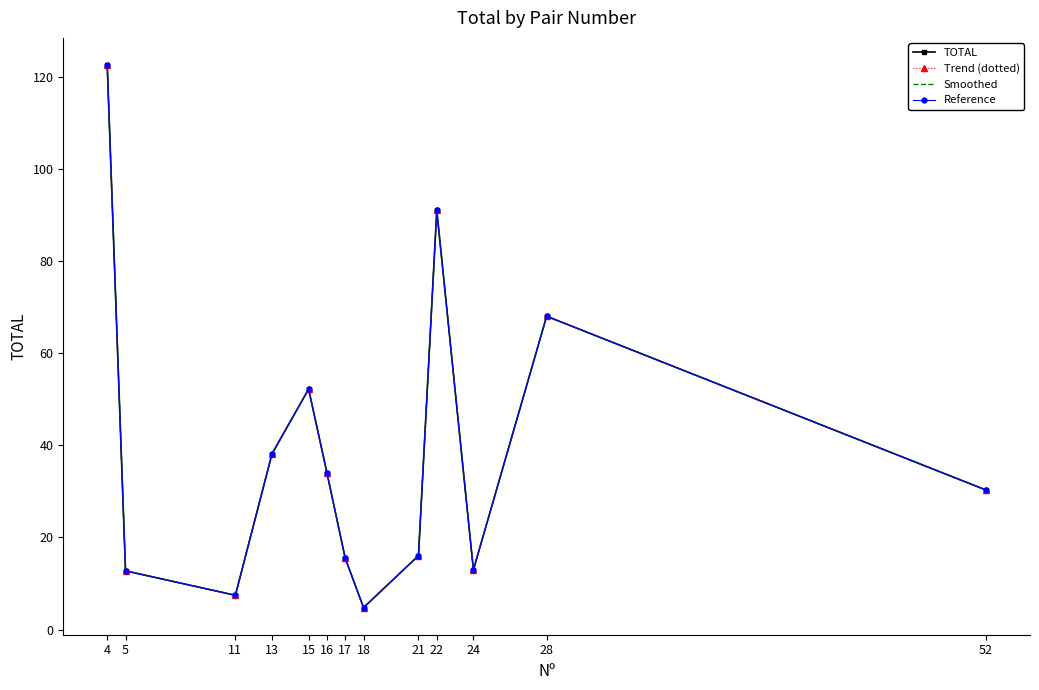

Is this an area chart (filled region under the line)?

No